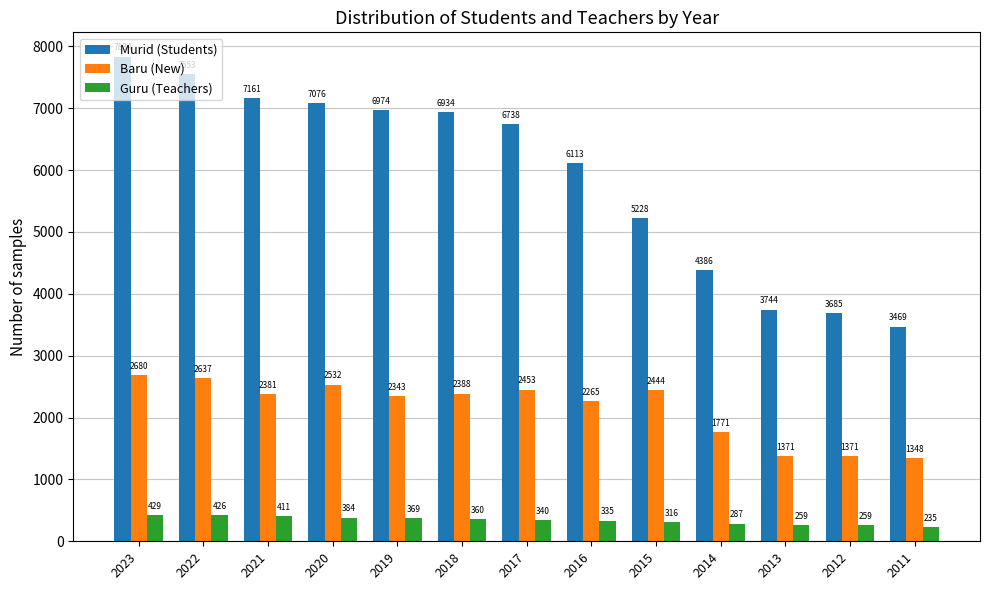

What is the sum of all Guru (Teachers) values?

4410